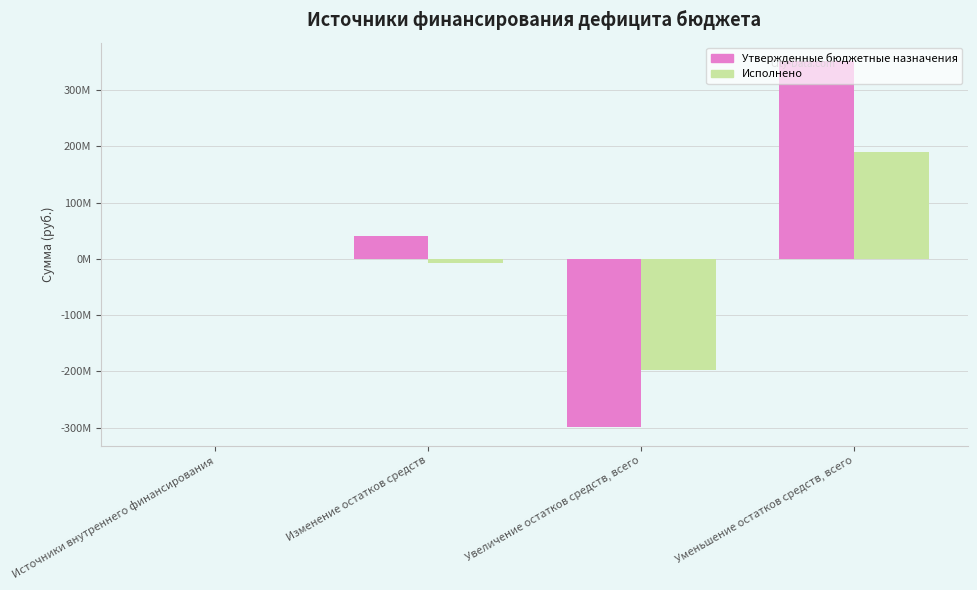

What are all the series names shown in the legend?

Утвержденные бюджетные назначения, Исполнено